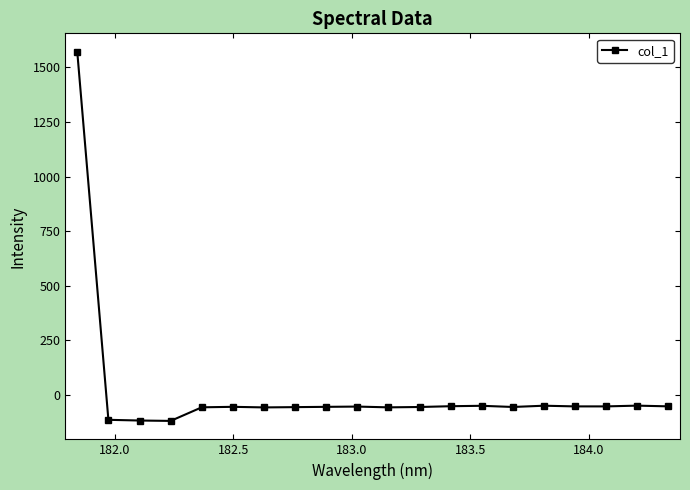

True or false: the data has more than 0 interior local peaks.

True